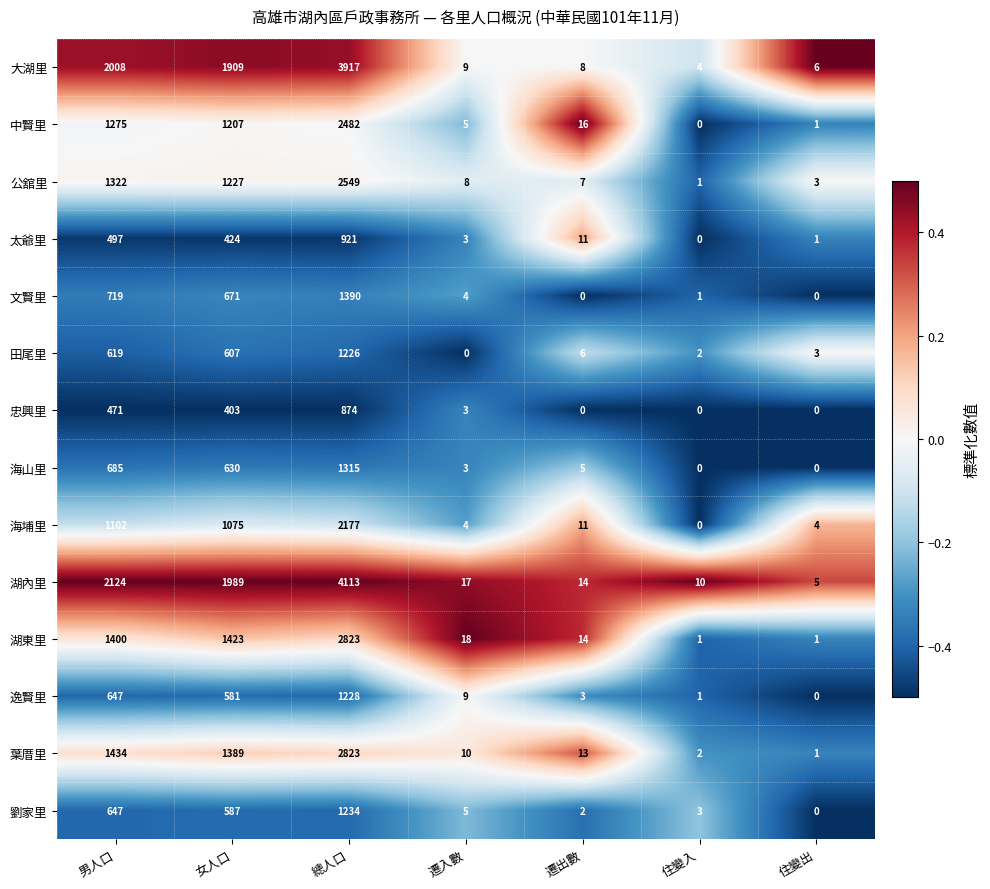

What is the sum of all 海山里 values?

2638